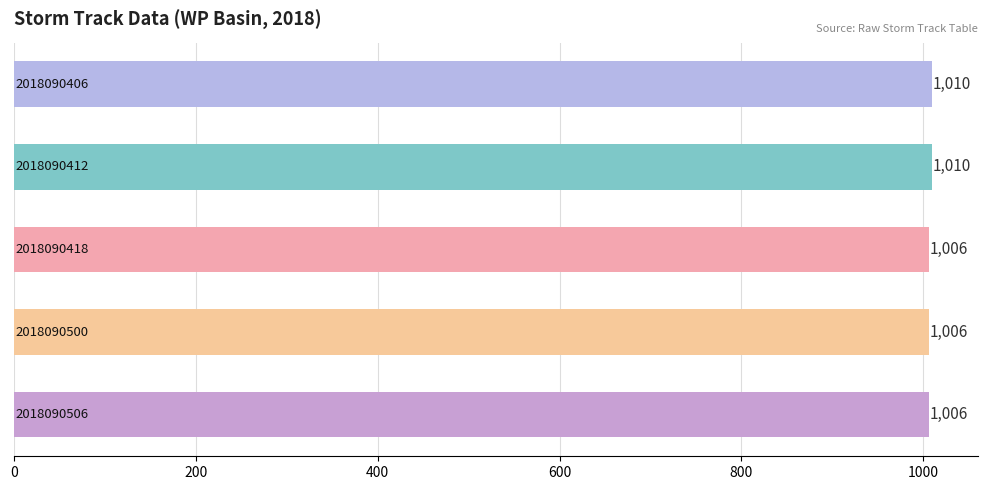

How many values are between 1006 and 1010?

5